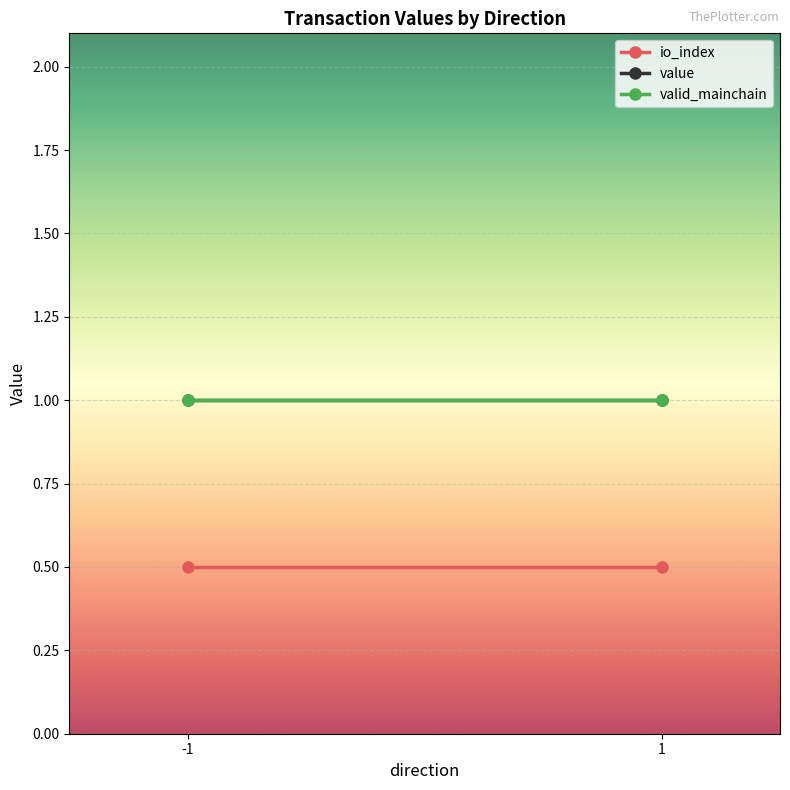

Which series has the largest total across all categories?

value